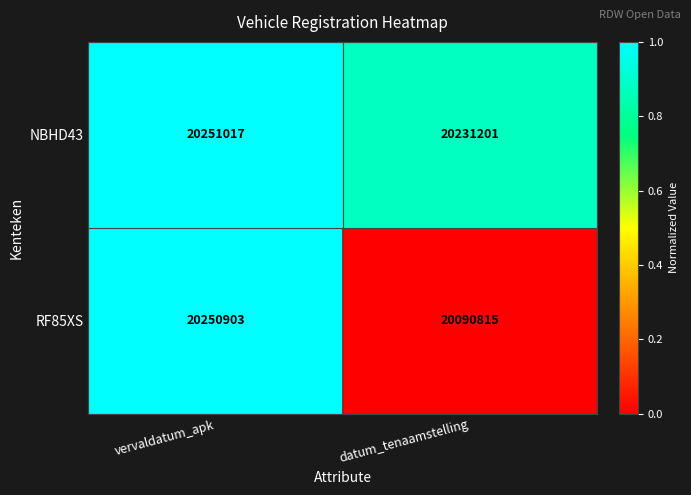

Which series changed the most between vervaldatum_apk and datum_tenaamstelling?

RF85XS